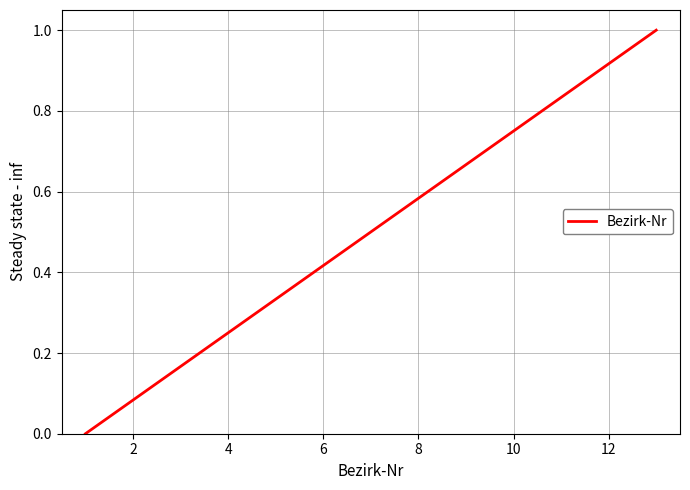

How many series are shown in this chart?

1